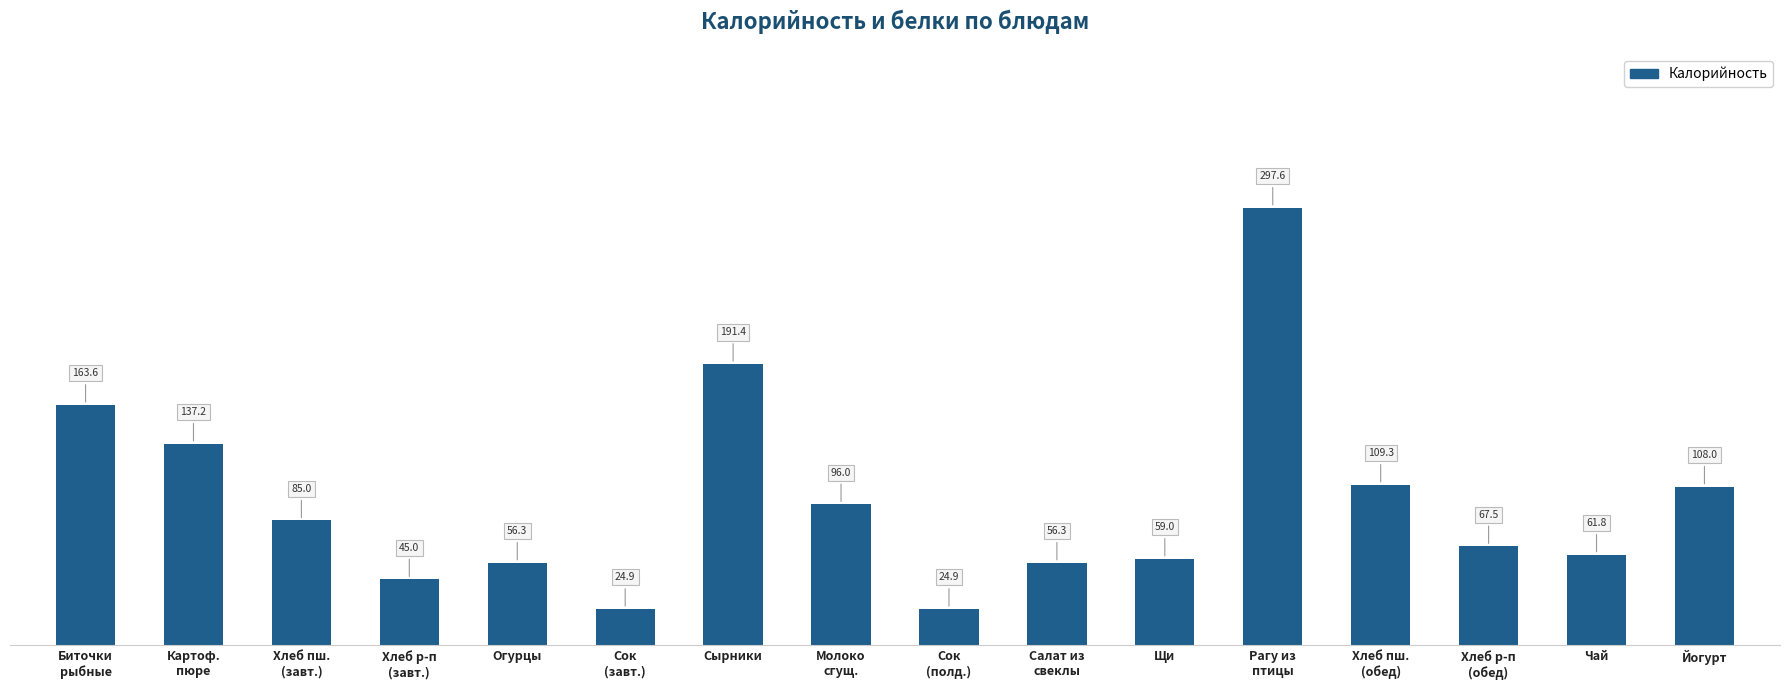

What position from the right is Хлеб р-п
(завт.)?

13